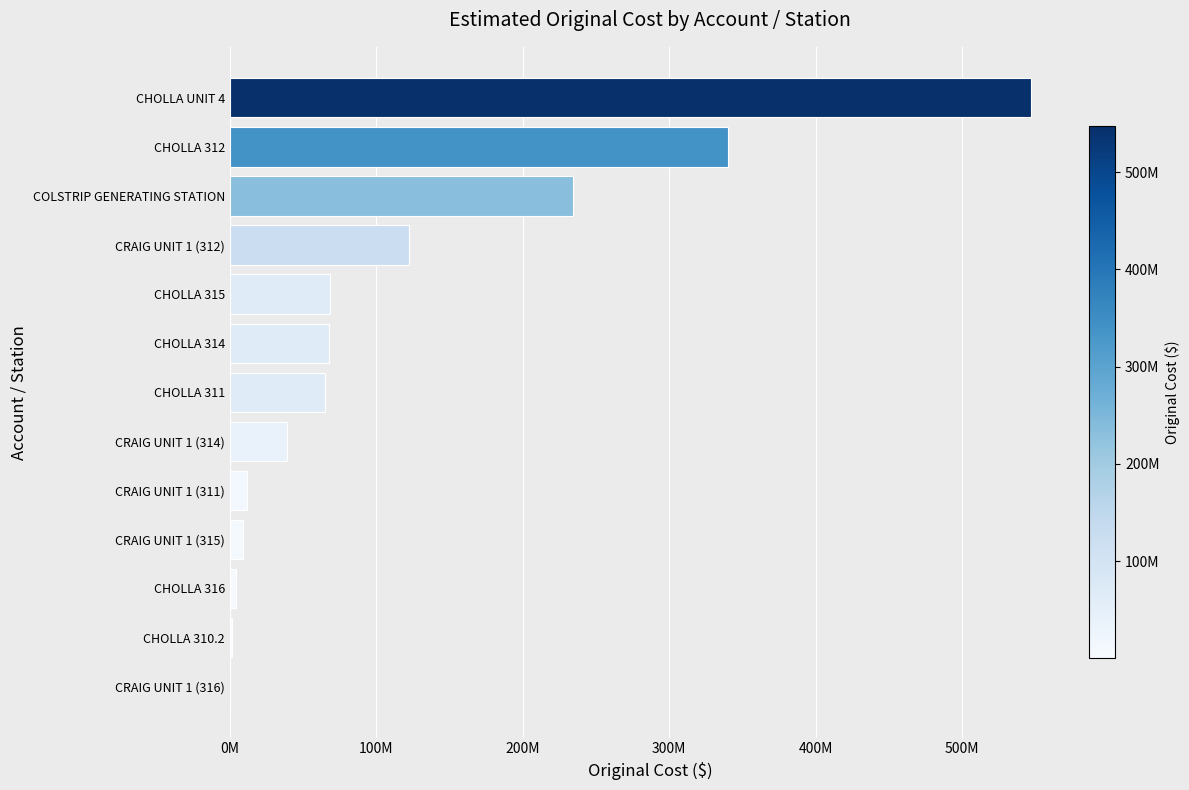

Are the bars horizontal?

Yes